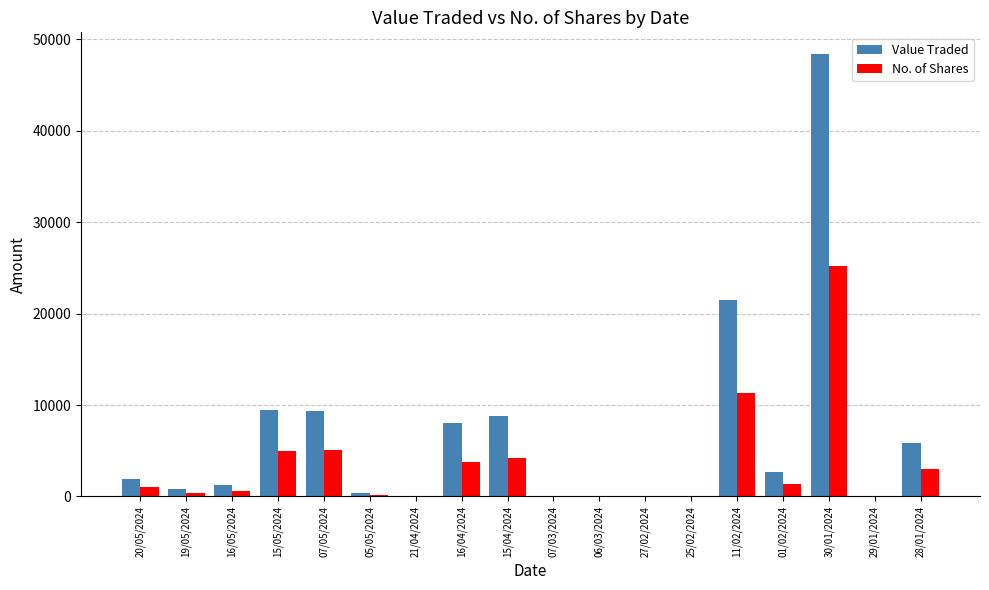

Where is No. of Shares nearest to the value 12626?

11/02/2024